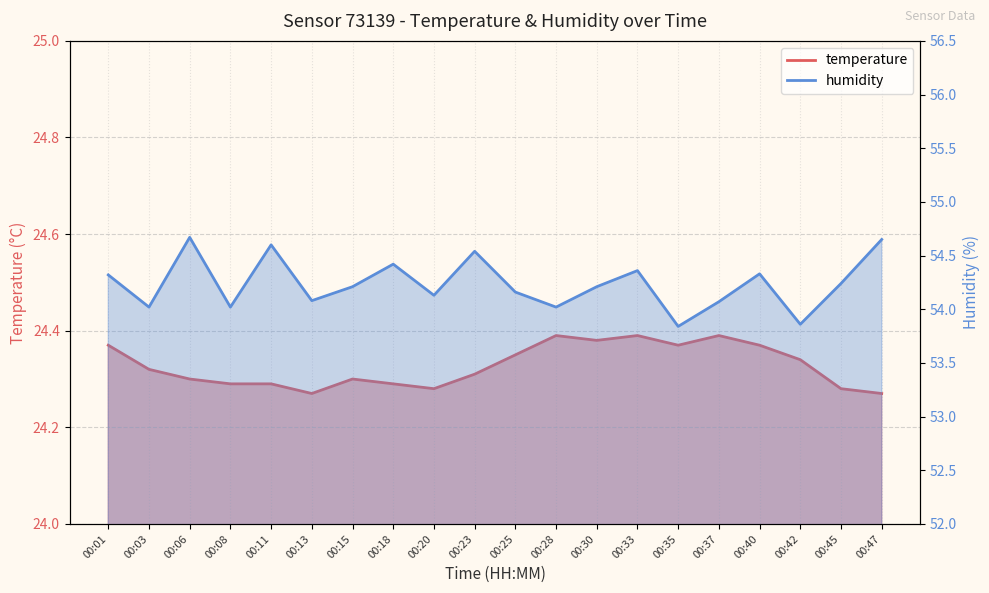

Reading right to left, transcribe all the data shown in this chart.

temperature: 24.3	24.3	24.3	24.4	24.4	24.4	24.4	24.4	24.4	24.4	24.3	24.3	24.3	24.3	24.3	24.3	24.3	24.3	24.3	24.4
humidity: 54.6	54.2	53.9	54.3	54.1	53.8	54.4	54.2	54.0	54.2	54.5	54.1	54.4	54.2	54.1	54.6	54.0	54.7	54.0	54.3